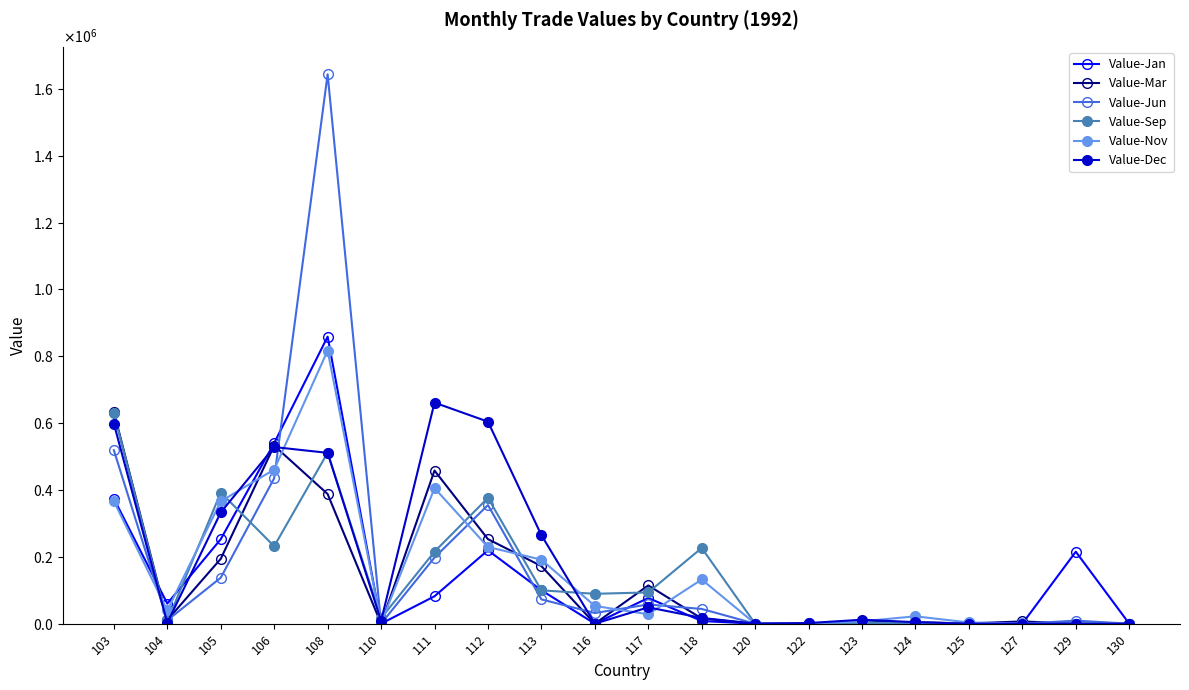

Between 111 and 129, which series saw the biggest shift?

Value-Dec